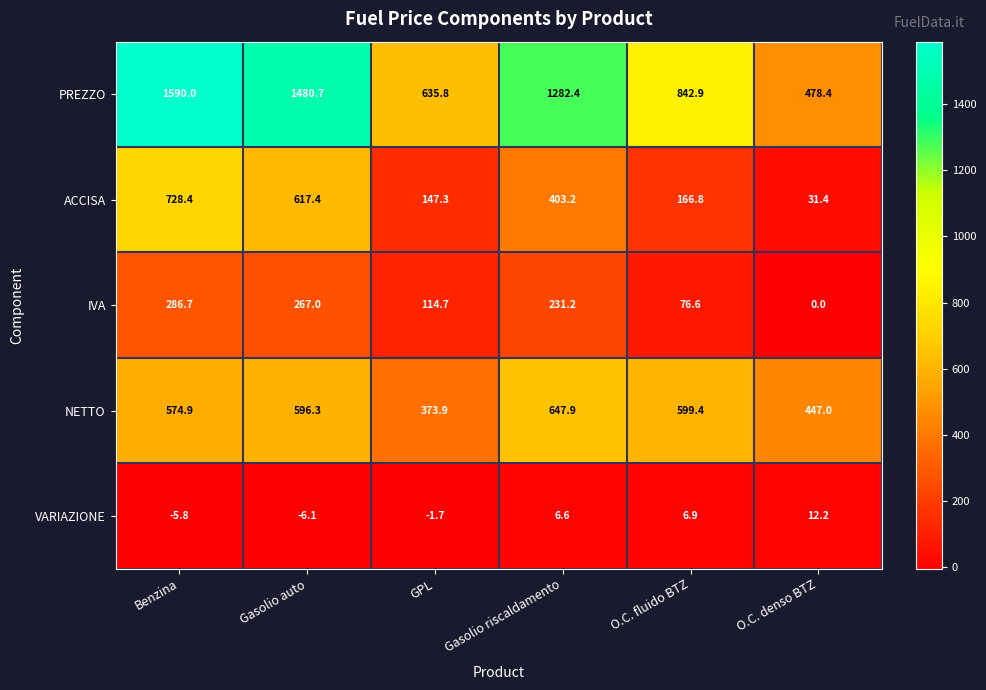

What is the maximum value shown in the chart?

1590.0